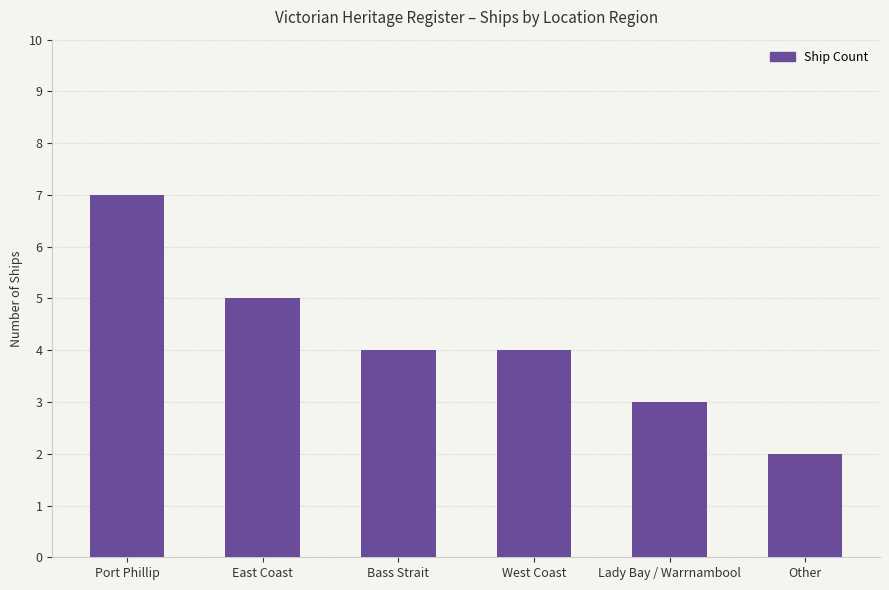

What position from the right is Lady Bay / Warrnambool?

2